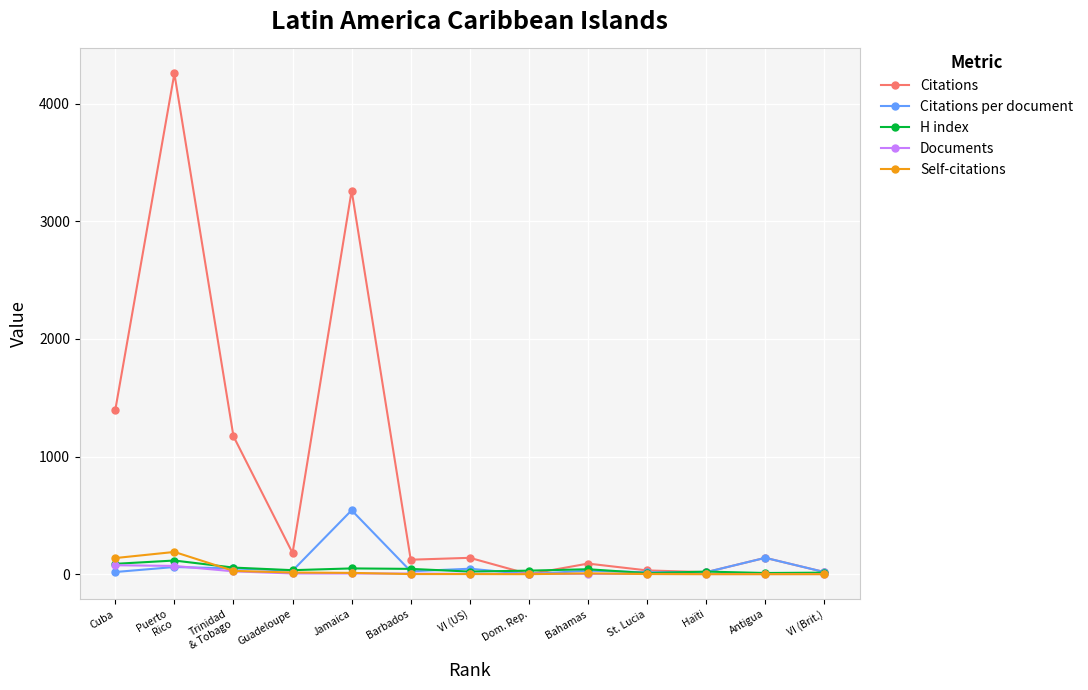

In H index, how many points are higher than both neighbors (excluding endpoints)?

4